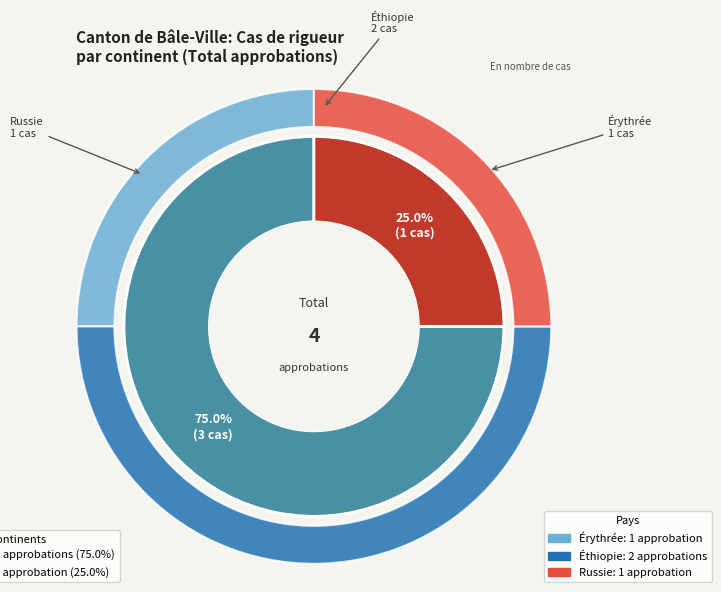

To the nearest percent, what percentage of the pie is Afrique?

75%